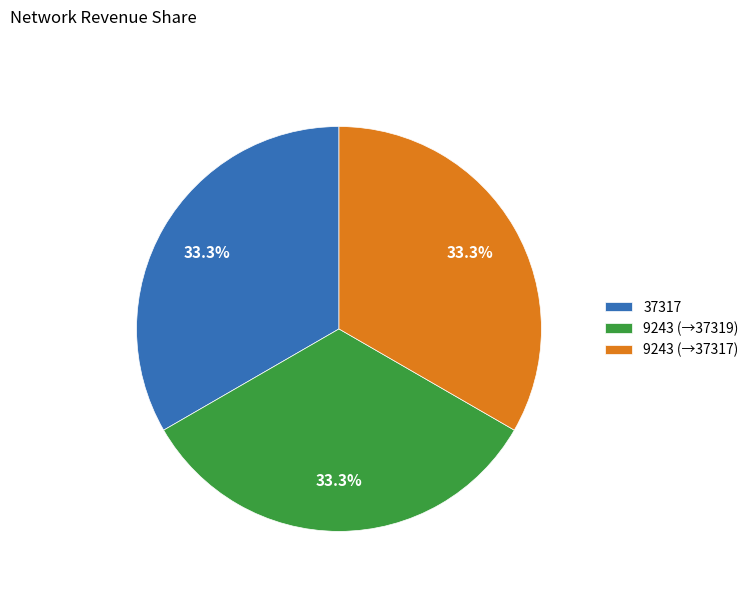

Approximately how many times larger is the value at 9243 (→37317) compared to 9243 (→37319)?

1.0